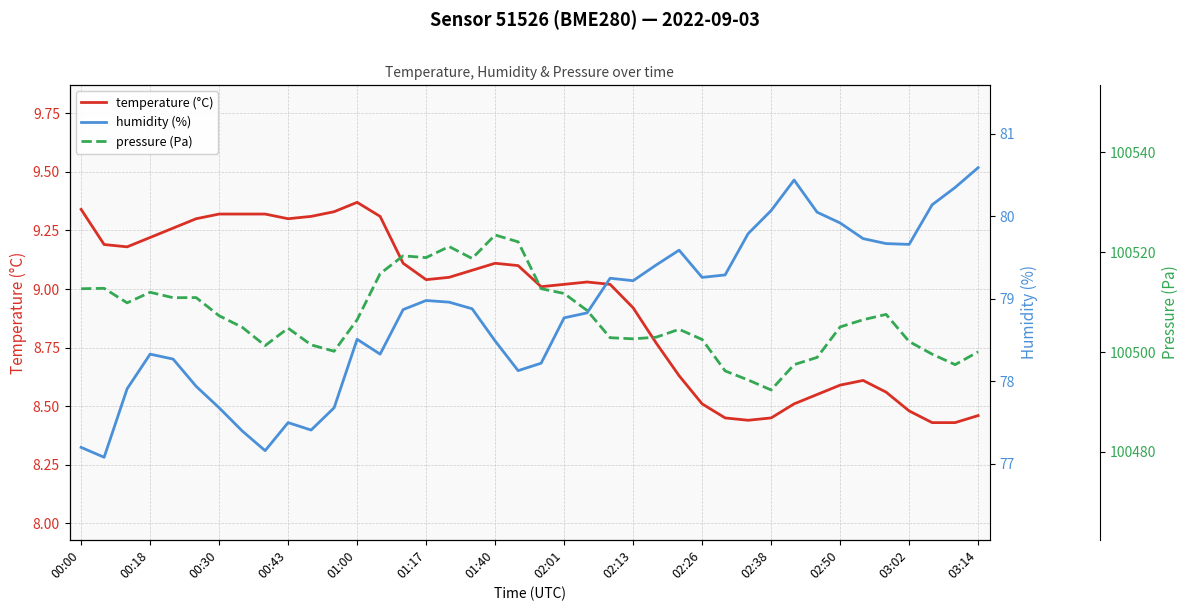

Does the chart display data point markers on the line(s)?

No